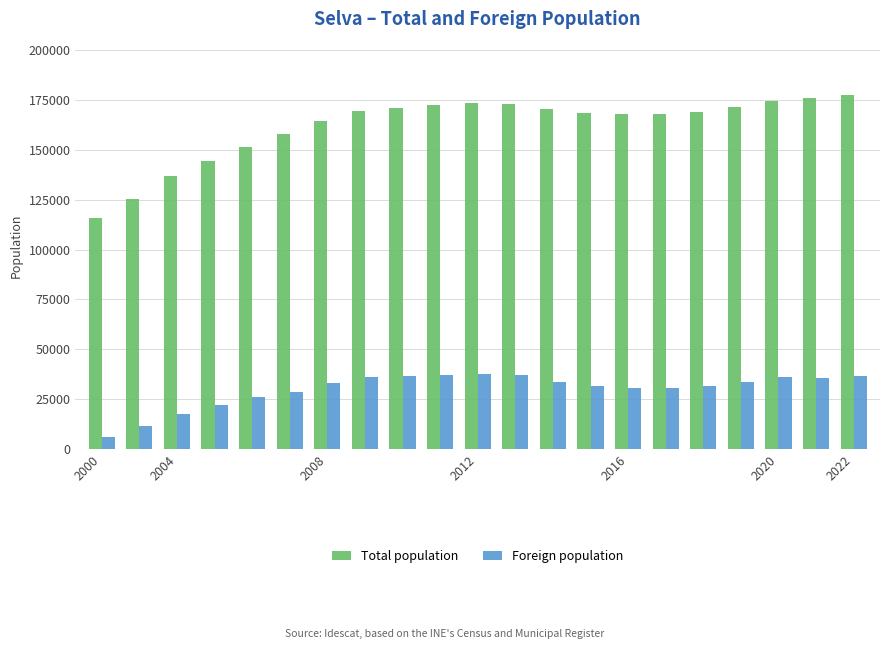

Which series has the largest total across all categories?

Total population